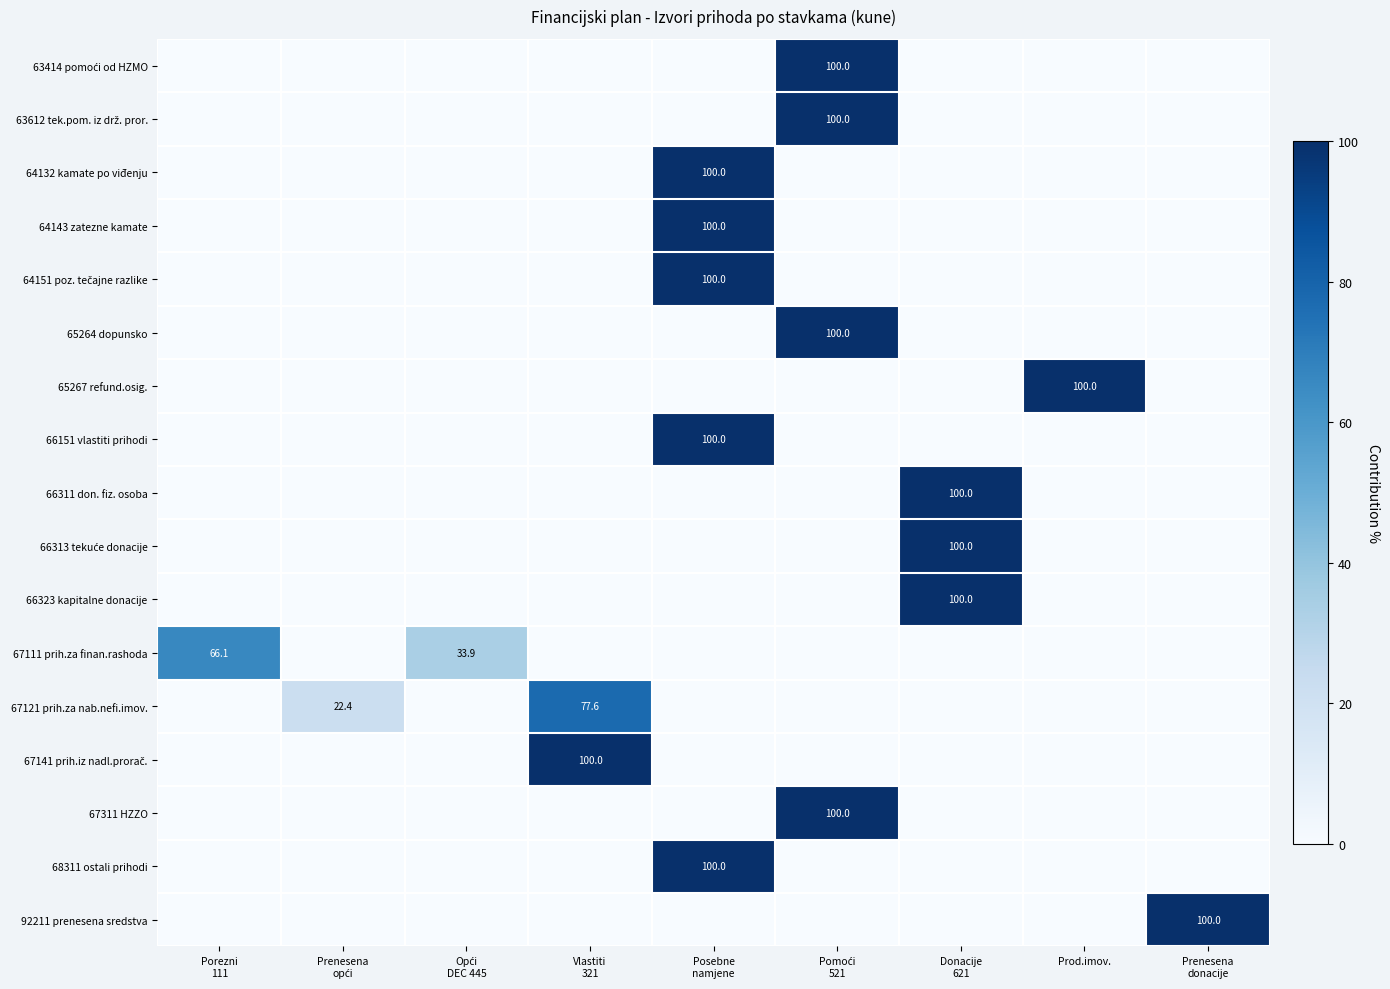

The 65267 refund.osig. series shows 100.0 at Prod.imov.. True or false?

True